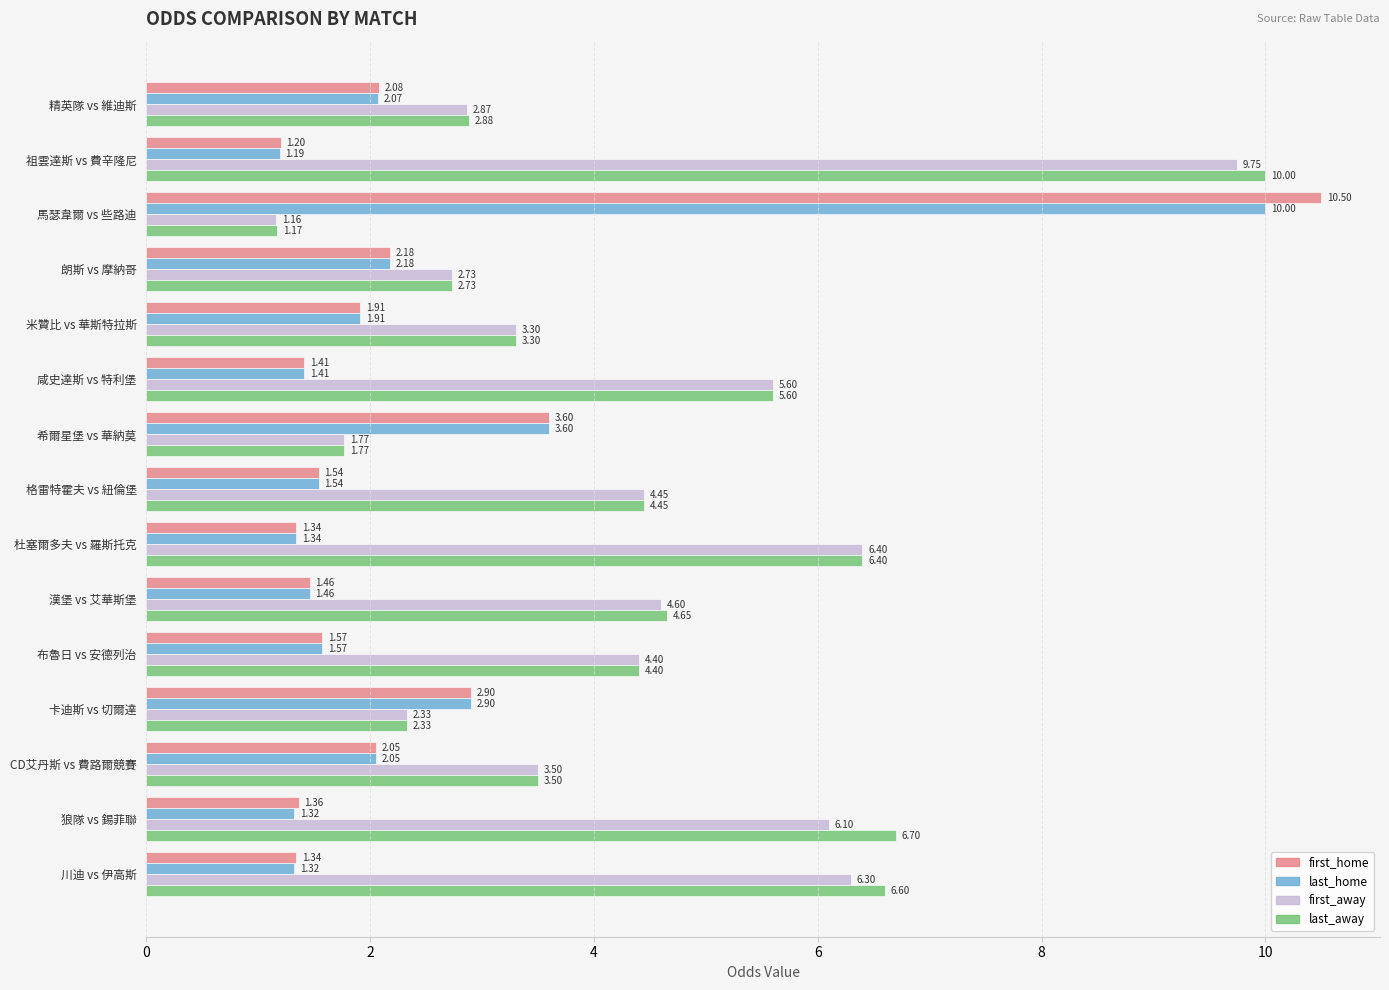

What is the difference between the maximum and minimum values in the first_away series?

8.6